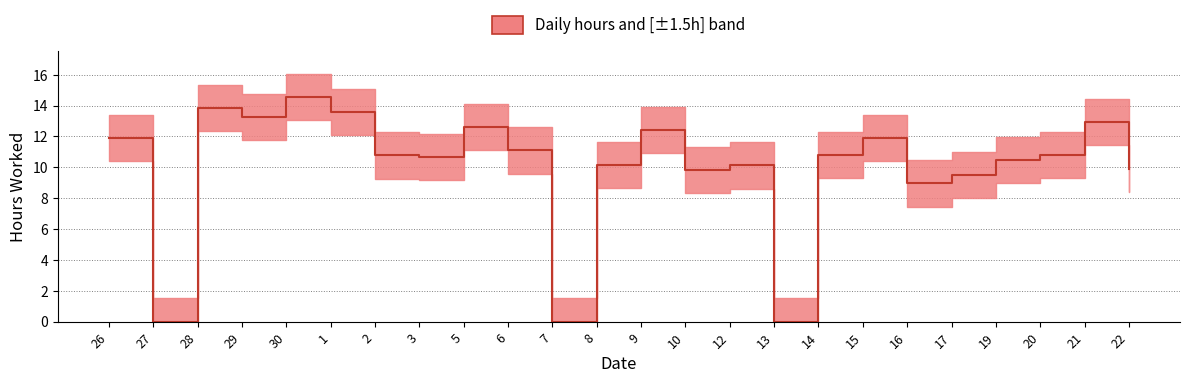

Is it true that the value at 15 is 11.9?

True